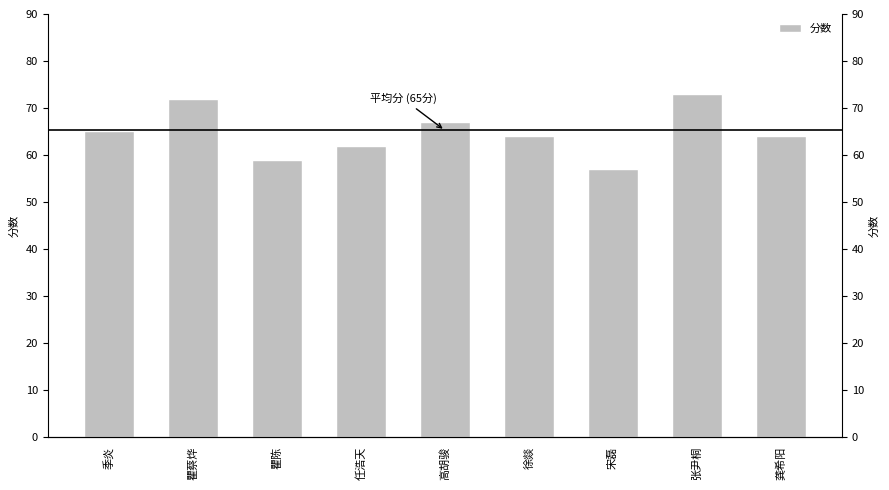

What is the difference between the maximum and minimum values?

16